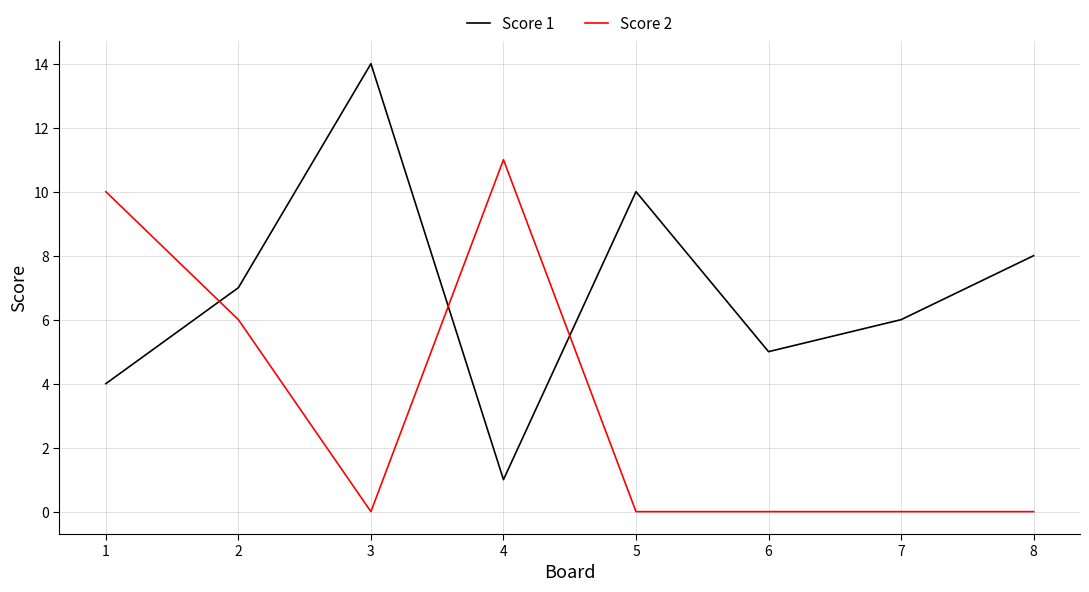

List the series in order of their peak value, lowest first.

Score 2, Score 1